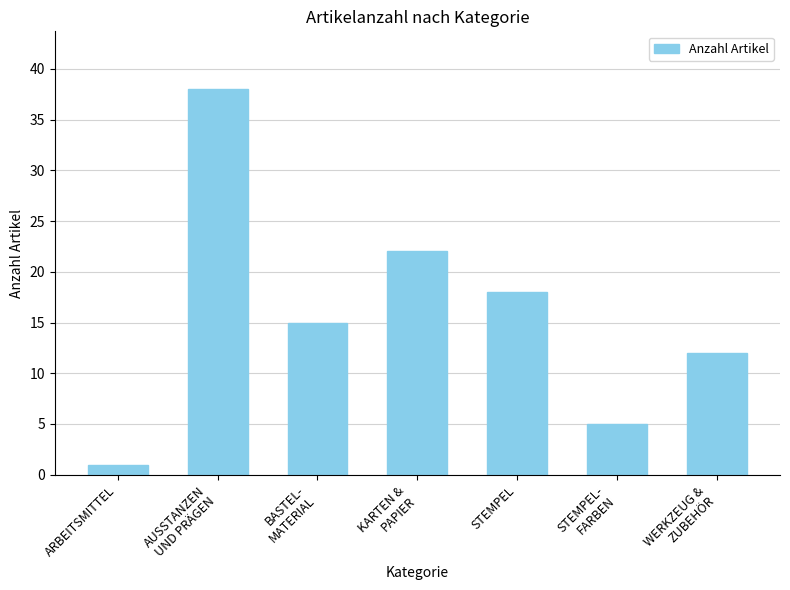

What is the ratio of the value at AUSSTANZEN
UND PRÄGEN to the value at STEMPEL?

2.1